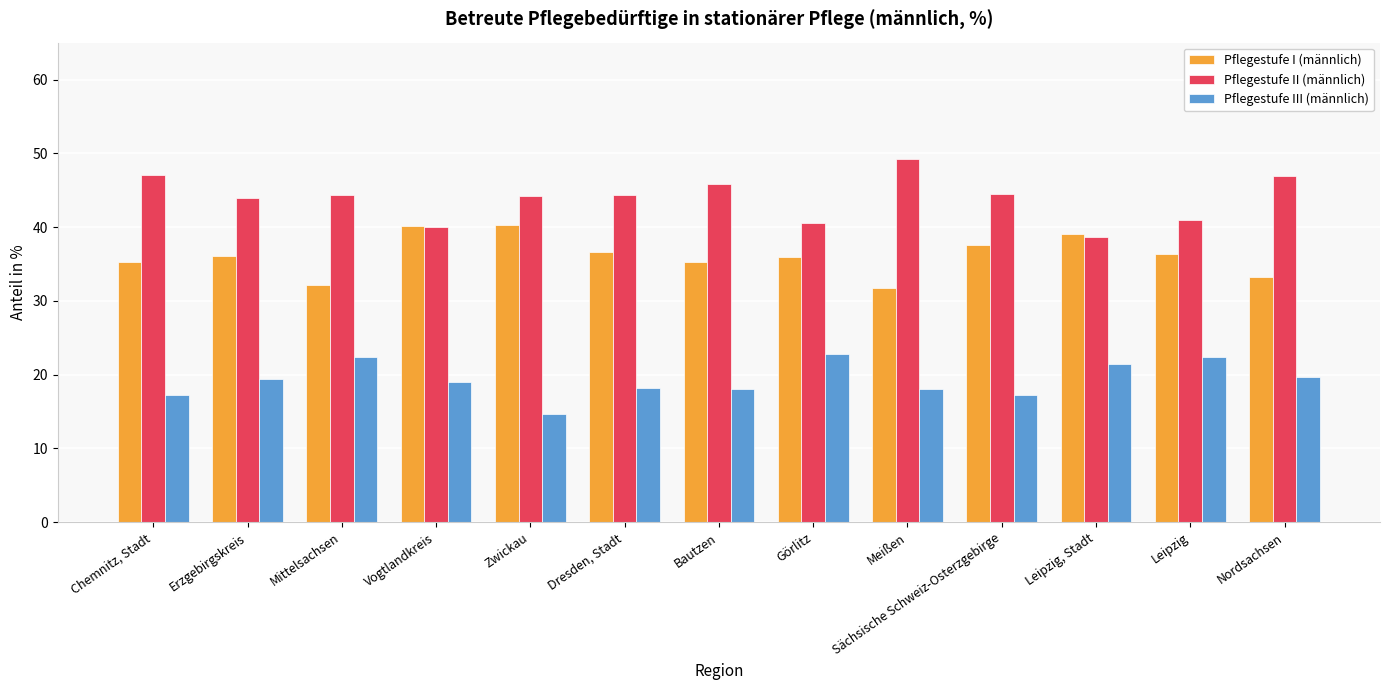

What is the sum of all Pflegestufe II (männlich) values?

570.8